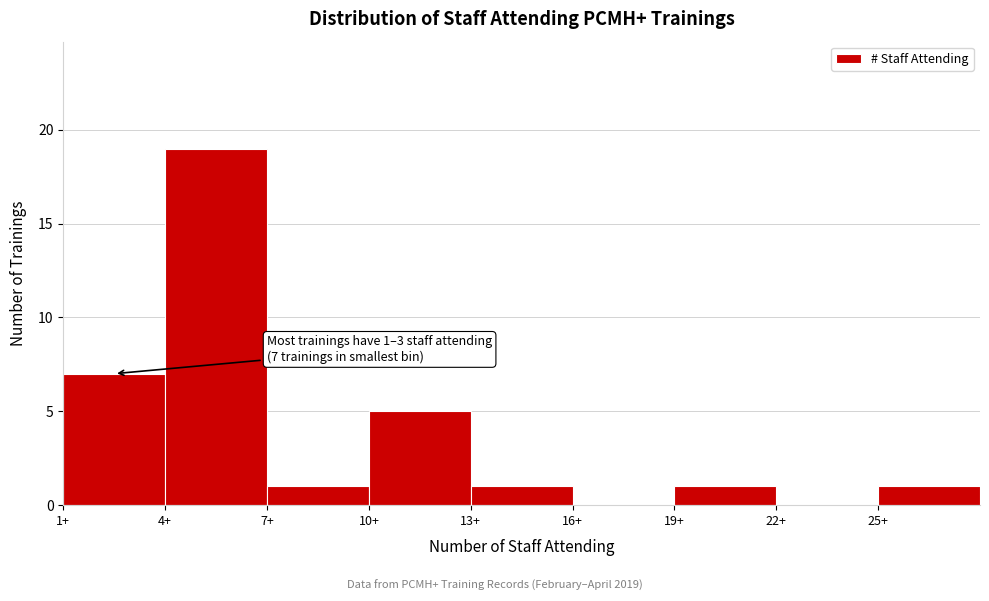

Which range on the x-axis has the tallest bar?

4 to 7